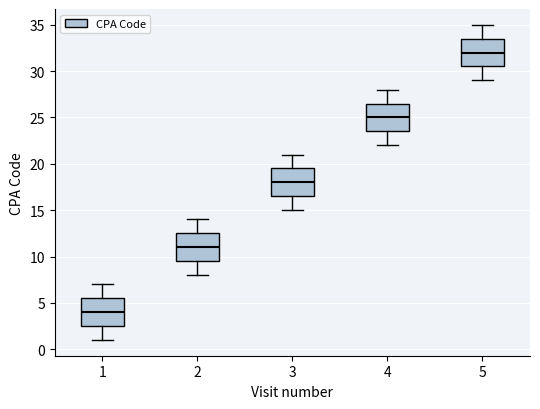

Reading left to right, read every box against the y-axis: the position of its median line, the range the box covers, and the ends of its whiskers. The values are not printed on the chart, so give them approximately, as read against the axis.

1: median 4.0, box 2.5 to 5.5, whiskers 1.0 to 7.0
2: median 11.0, box 9.5 to 12.5, whiskers 8.0 to 14.0
3: median 18.0, box 16.5 to 19.5, whiskers 15.0 to 21.0
4: median 25.0, box 23.5 to 26.5, whiskers 22.0 to 28.0
5: median 32.0, box 30.5 to 33.5, whiskers 29.0 to 35.0